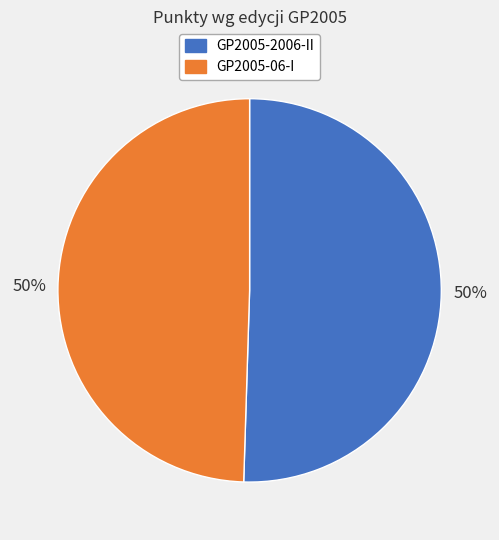

To the nearest percent, what percentage of the pie is GP2005-2006-II?

50%